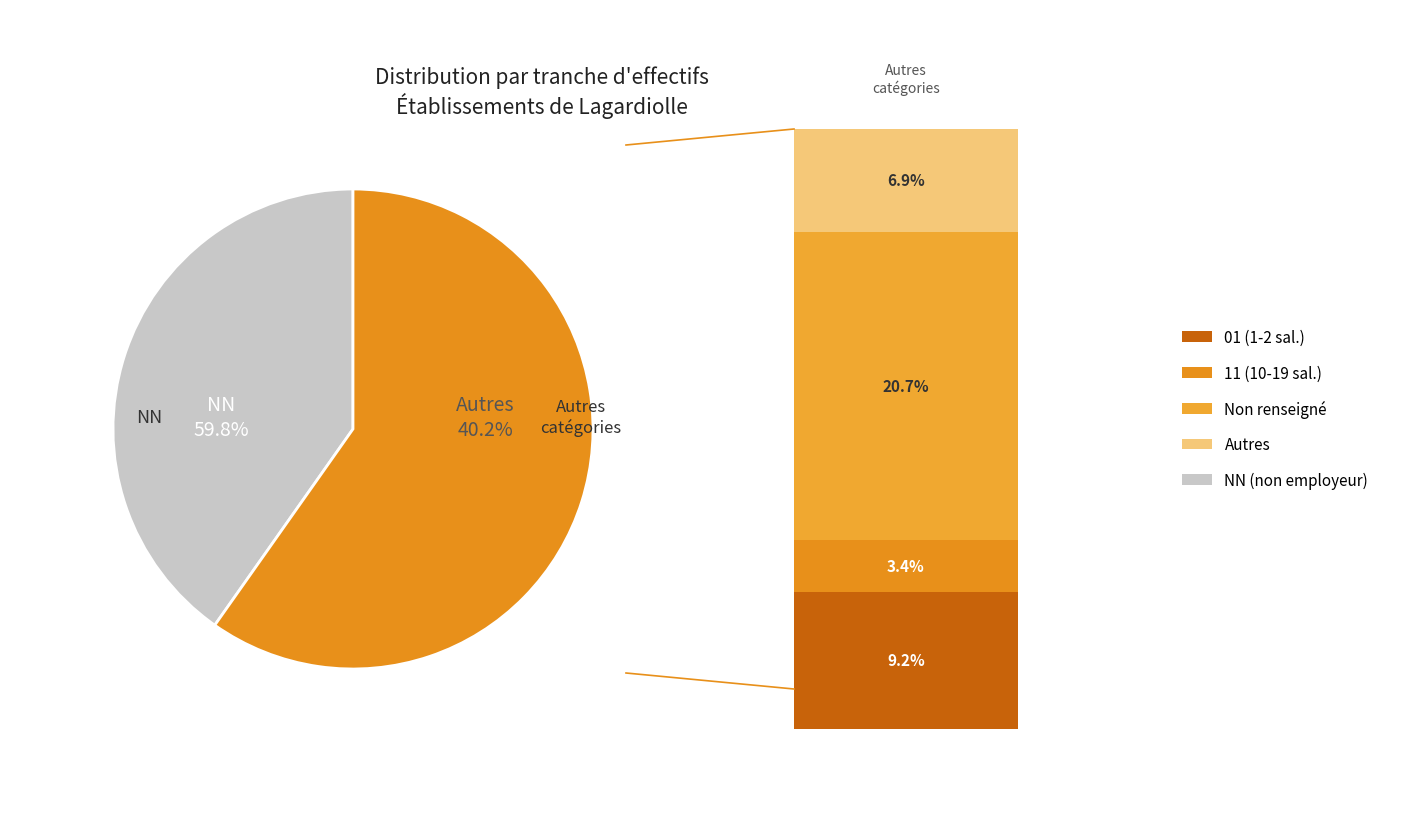

To the nearest percent, what portion does NN represent?

60%